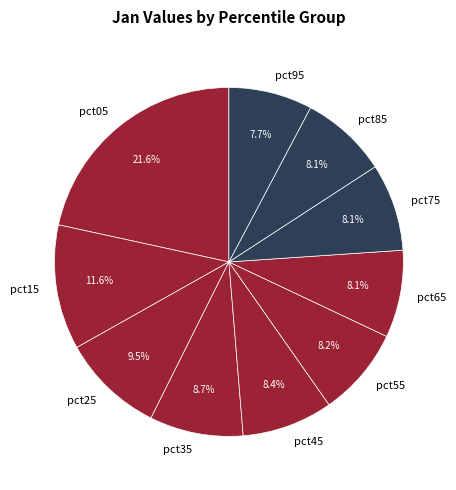

Between pct15 and pct55, which is larger?

pct15